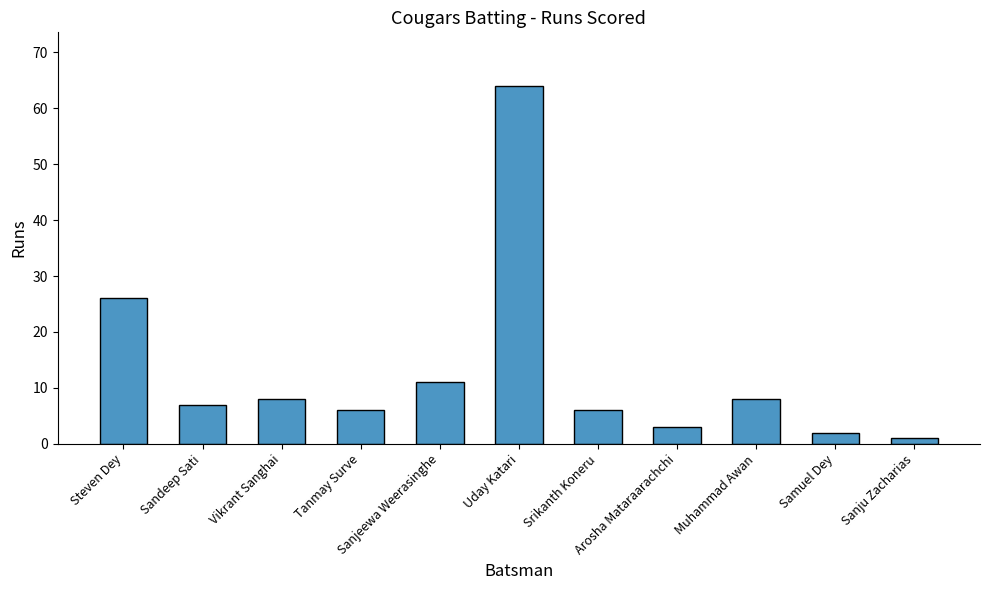

Where does the data first go above 7?

Steven Dey